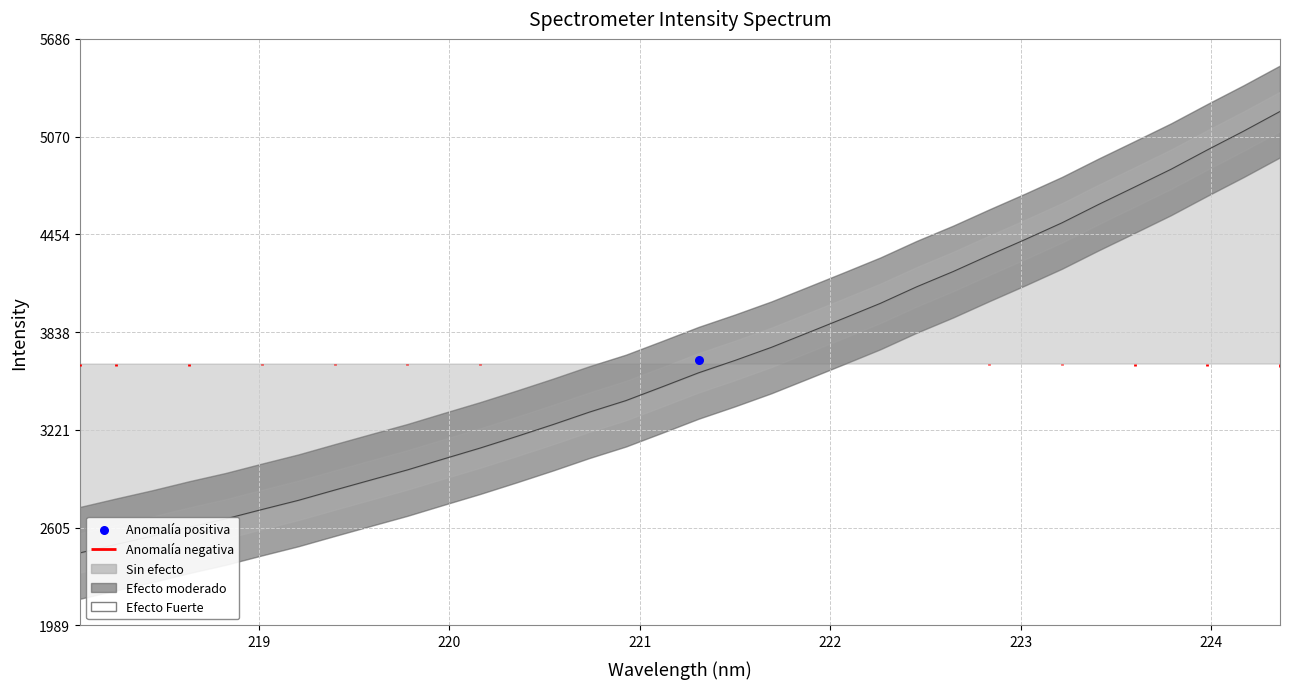

Approximately how many times larger is the value at 218.6332 compared to 221.8812?

0.7